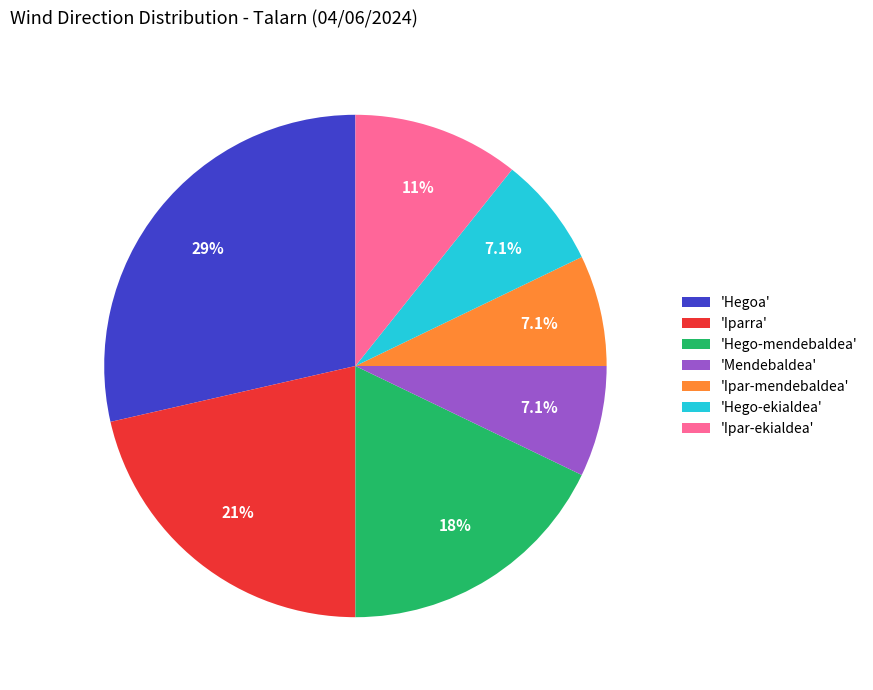

Is there a majority slice in this chart?

No